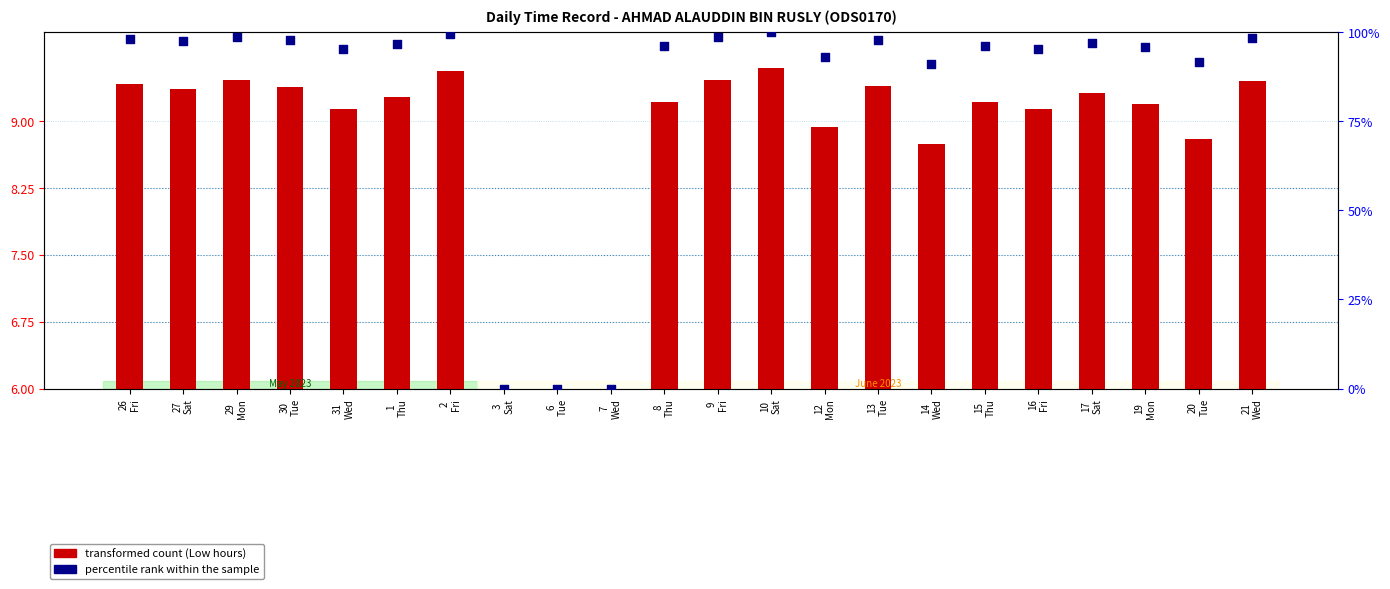

Is the value of percentile rank within the sample at 27
Sat greater than the value of transformed count (Low hours) at 30
Tue?

Yes